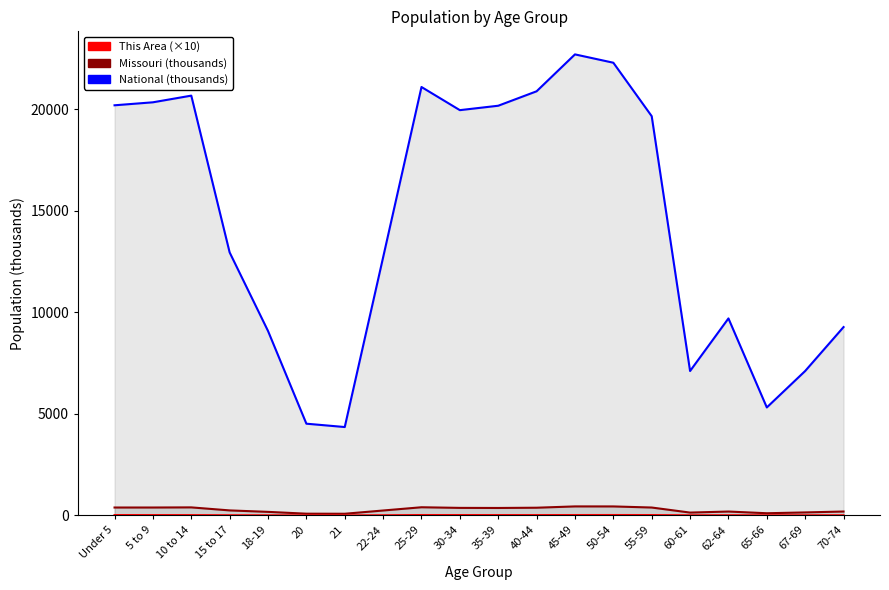

What is the value of the This Area (×10) point at the 15th from the left?

19.2